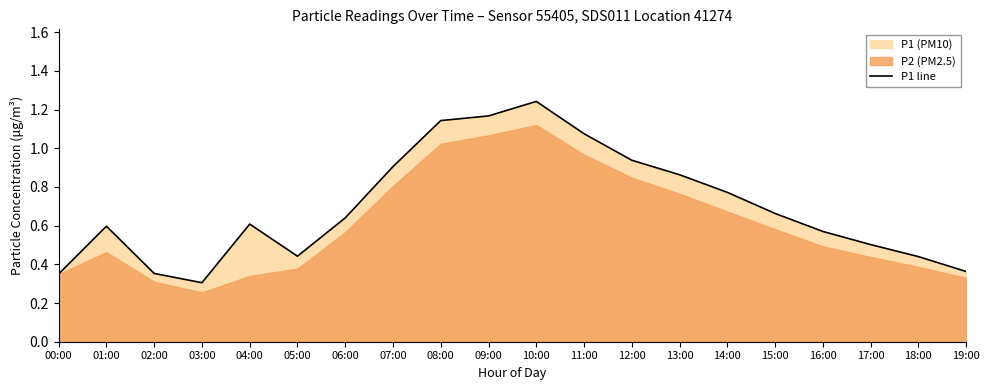

What is the smallest value displayed?

0.3